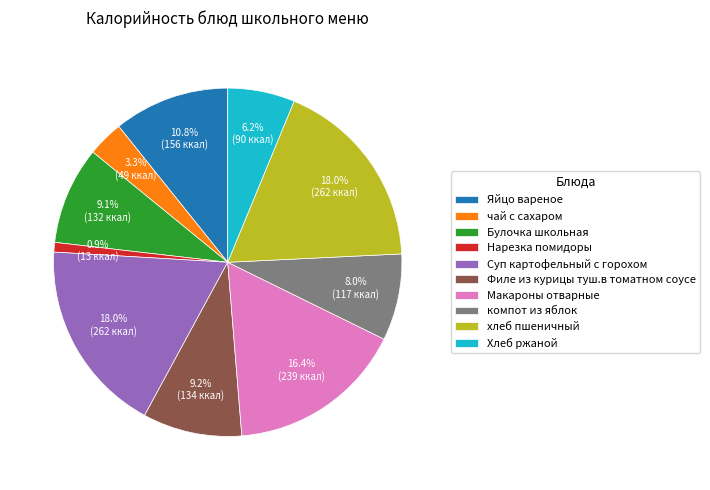

Combined, what portion of the pie is Яйцо вареное and Нарезка помидоры?

11.7%